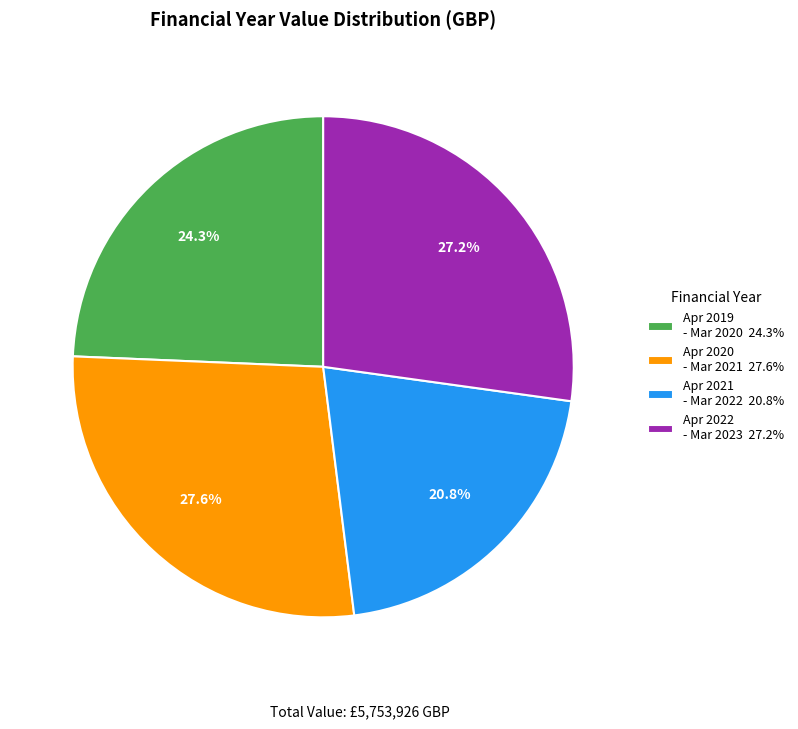

What is the ratio of the value at Apr 2019 - Mar 2020 24.3% to the value at Apr 2021 - Mar 2022 20.8%?

1.2